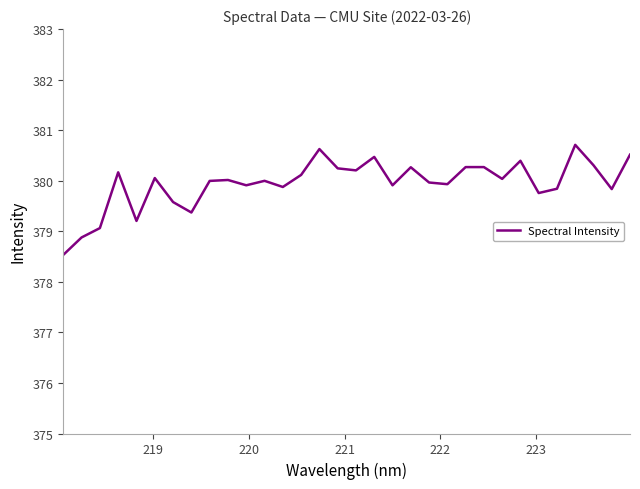

What is the difference between the maximum and minimum values?

2.2